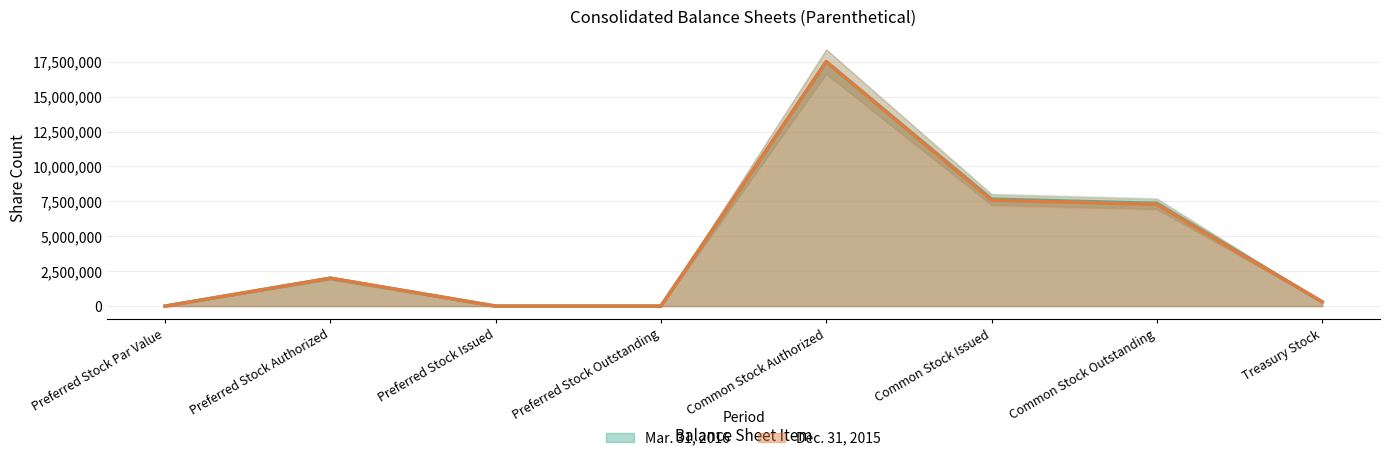

What is the greatest value displayed?

17500000